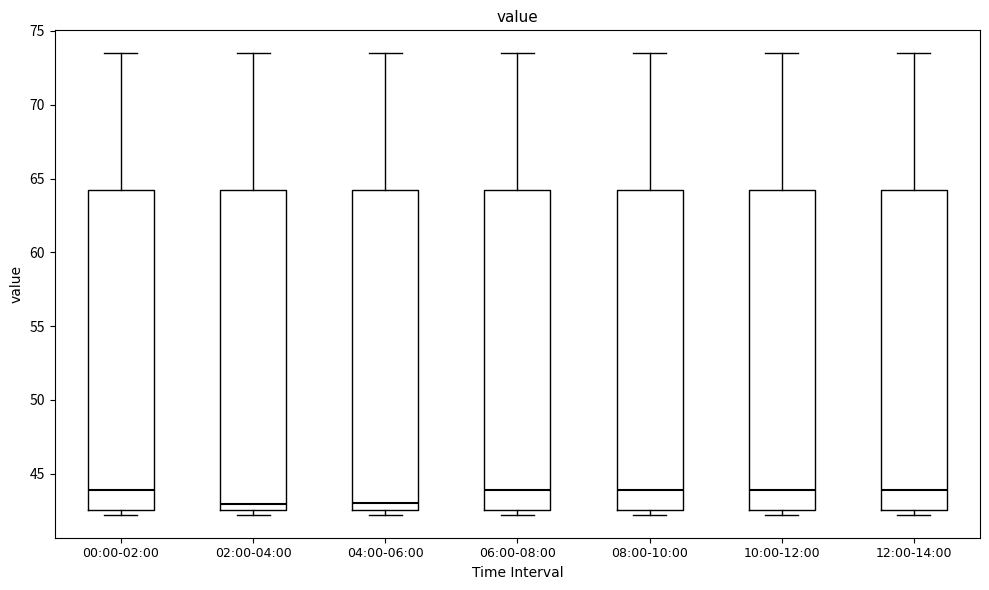

Reading left to right, read every box against the y-axis: the position of its median line, the range the box covers, and the ends of its whiskers. The values are not printed on the chart, so give them approximately, as read against the axis.

00:00-02:00: median 44.0, box 42.5 to 64.0, whiskers 42.0 to 73.5
02:00-04:00: median 43.0, box 42.5 to 64.0, whiskers 42.0 to 73.5
04:00-06:00: median 43.0, box 42.5 to 64.0, whiskers 42.0 to 73.5
06:00-08:00: median 44.0, box 42.5 to 64.0, whiskers 42.0 to 73.5
08:00-10:00: median 44.0, box 42.5 to 64.0, whiskers 42.0 to 73.5
10:00-12:00: median 44.0, box 42.5 to 64.0, whiskers 42.0 to 73.5
12:00-14:00: median 44.0, box 42.5 to 64.0, whiskers 42.0 to 73.5